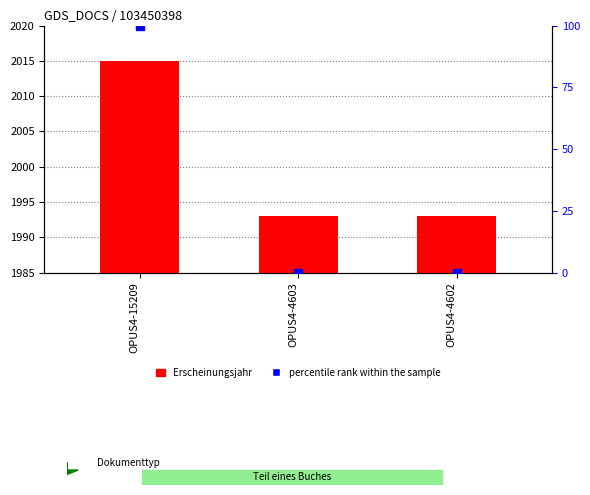

Which series has the widest spread of Y values?

percentile rank within the sample